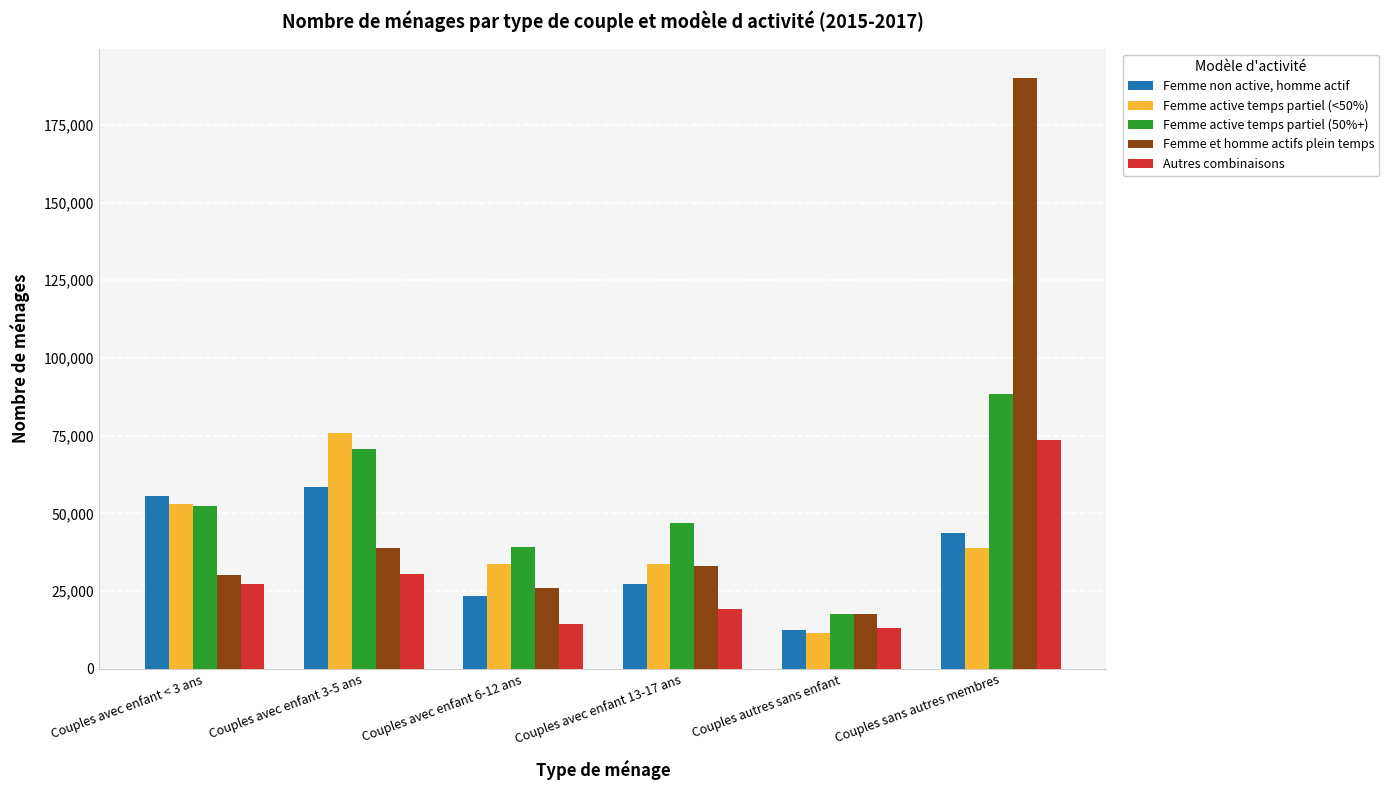

What is the approximate value of Femme non active, homme actif at Couples sans autres membres?

43781.0